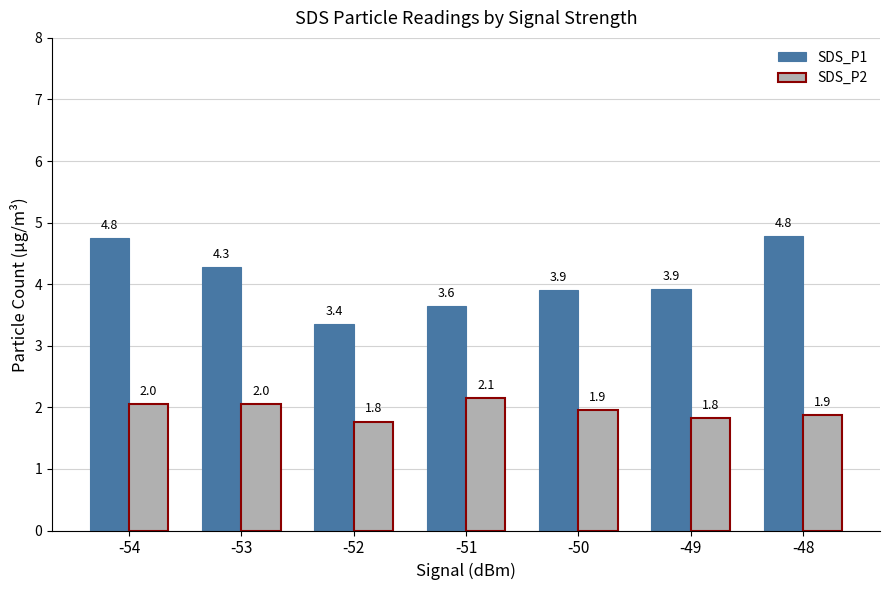

At how many categories does at least one series exceed 2?

7